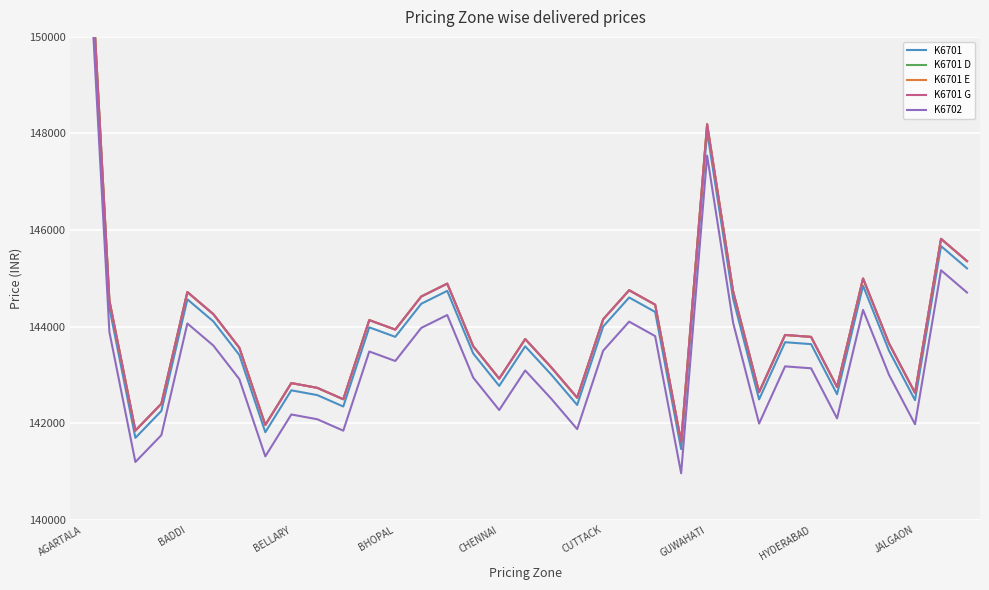

What is the highest value of the K6701 series?

154340